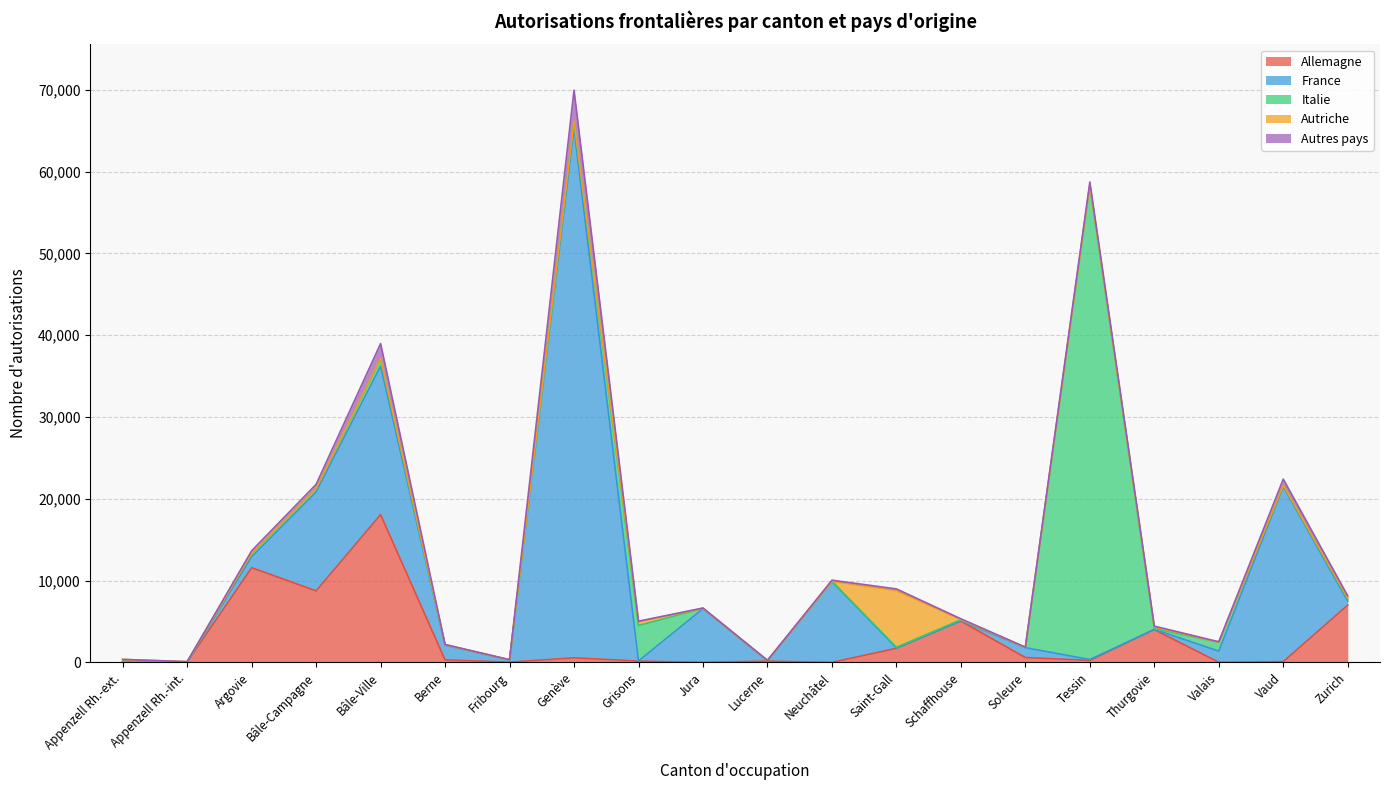

Reading right to left, what are all the values shown in this chart?

Allemagne: Zurich=7019	Vaud=96	Valais=17	Thurgovie=4012	Tessin=249	Soleure=597	Schaffhouse=5055	Saint-Gall=1723	Neuchâtel=10	Lucerne=162	Jura=14	Grisons=166	Genève=563	Fribourg=40	Berne=310	Bâle-Ville=18066	Bâle-Campagne=8748	Argovie=11581	Appenzell Rh.-int.=42	Appenzell Rh.-ext.=132
France: Zurich=486	Vaud=21402	Valais=1365	Thurgovie=26	Tessin=107	Soleure=1209	Schaffhouse=28	Saint-Gall=39	Neuchâtel=9872	Lucerne=57	Jura=6554	Grisons=12	Genève=64686	Fribourg=269	Berne=1801	Bâle-Ville=18171	Bâle-Campagne=12090	Argovie=1332	Appenzell Rh.-int.=0	Appenzell Rh.-ext.=6
Italie: Zurich=232	Vaud=162	Valais=1096	Thurgovie=98	Tessin=58002	Soleure=27	Schaffhouse=135	Saint-Gall=92	Neuchâtel=32	Lucerne=14	Jura=33	Grisons=4335	Genève=894	Fribourg=3	Berne=37	Bâle-Ville=840	Bâle-Campagne=423	Argovie=378	Appenzell Rh.-int.=0	Appenzell Rh.-ext.=9
Autriche: Zurich=131	Vaud=6	Valais=1	Thurgovie=195	Tessin=20	Soleure=9	Schaffhouse=18	Saint-Gall=6937	Neuchâtel=1	Lucerne=9	Jura=0	Grisons=472	Genève=53	Fribourg=1	Berne=19	Bâle-Ville=118	Bâle-Campagne=46	Argovie=78	Appenzell Rh.-int.=52	Appenzell Rh.-ext.=217
Autres pays: Zurich=273	Vaud=746	Valais=44	Thurgovie=108	Tessin=362	Soleure=26	Schaffhouse=98	Saint-Gall=197	Neuchâtel=139	Lucerne=9	Jura=55	Grisons=56	Genève=3769	Fribourg=21	Berne=30	Bâle-Ville=1790	Bâle-Campagne=466	Argovie=282	Appenzell Rh.-int.=2	Appenzell Rh.-ext.=11